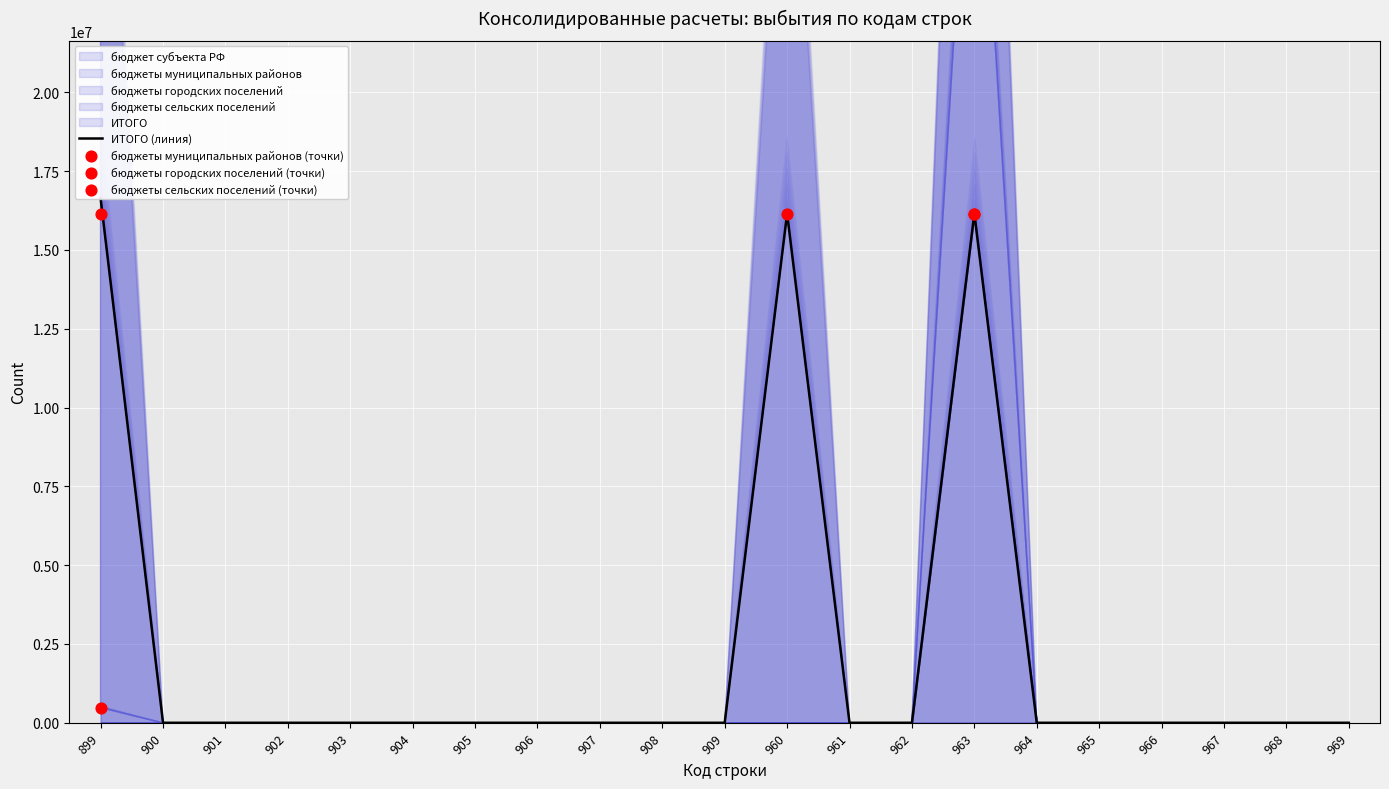

Which series has the widest spread of Y values?

ИТОГО